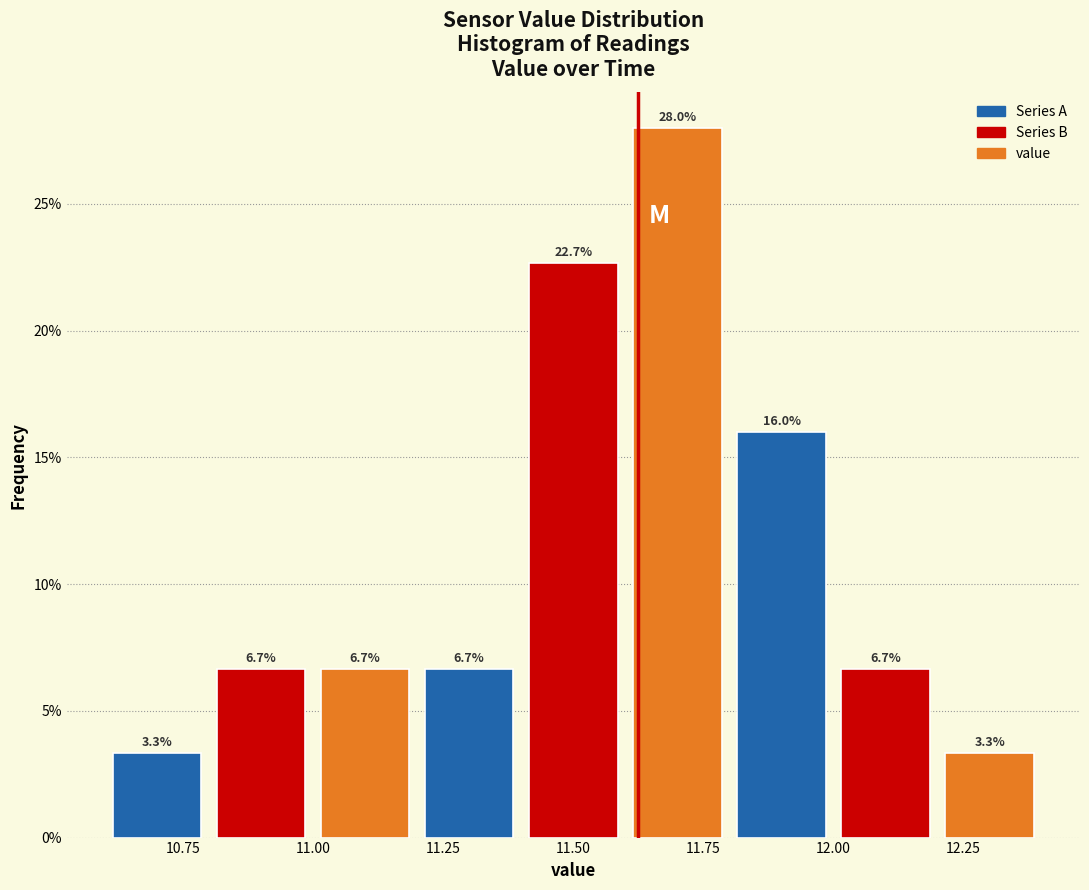

Reading left to right, list every bar in this chart as the range it spans on the x-axis followed by its height.

10.6 to 10.8: 3.3
10.8 to 11.0: 6.7
11.0 to 11.2: 6.7
11.2 to 11.4: 6.7
11.4 to 11.6: 22.7
11.6 to 11.8: 28.0
11.8 to 12.0: 16.0
12.0 to 12.2: 6.7
12.2 to 12.4: 3.3